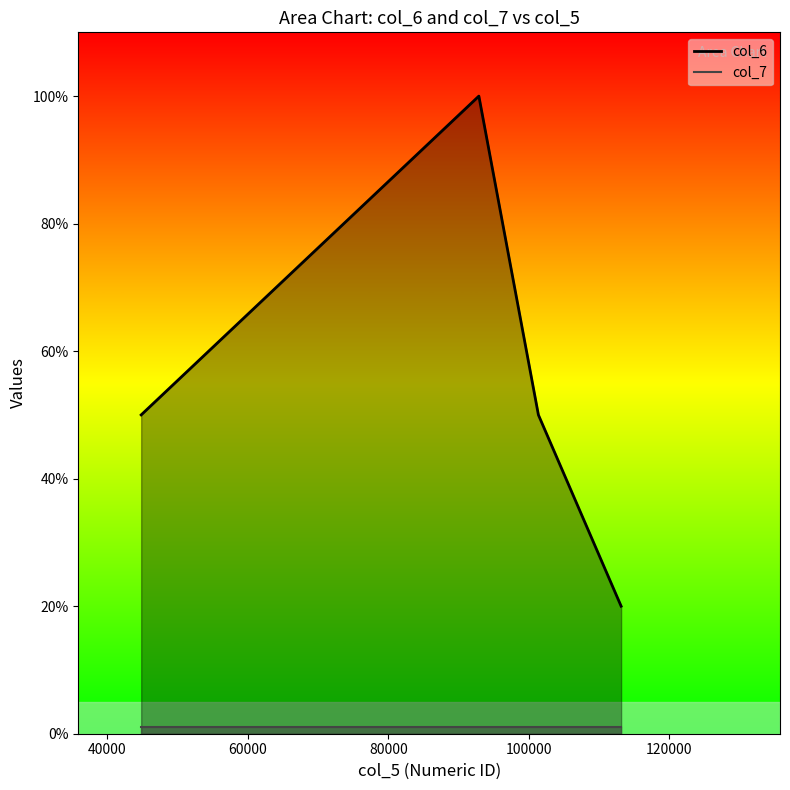

Rank the categories by col_7 value from lowest to highest.

92909, 101393, 44797, 113177